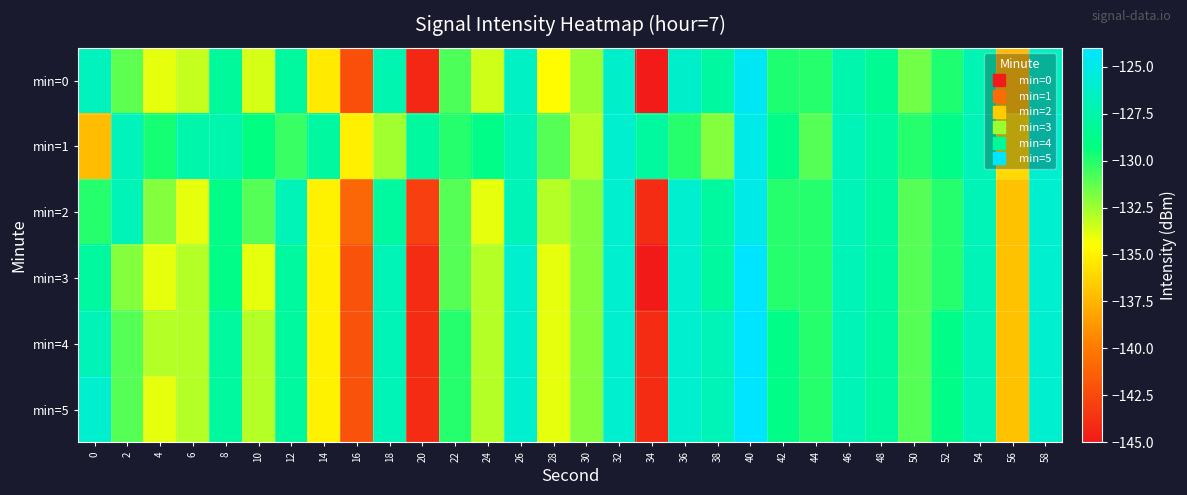

What is the spread (max minus min) of values at 40?

1.0